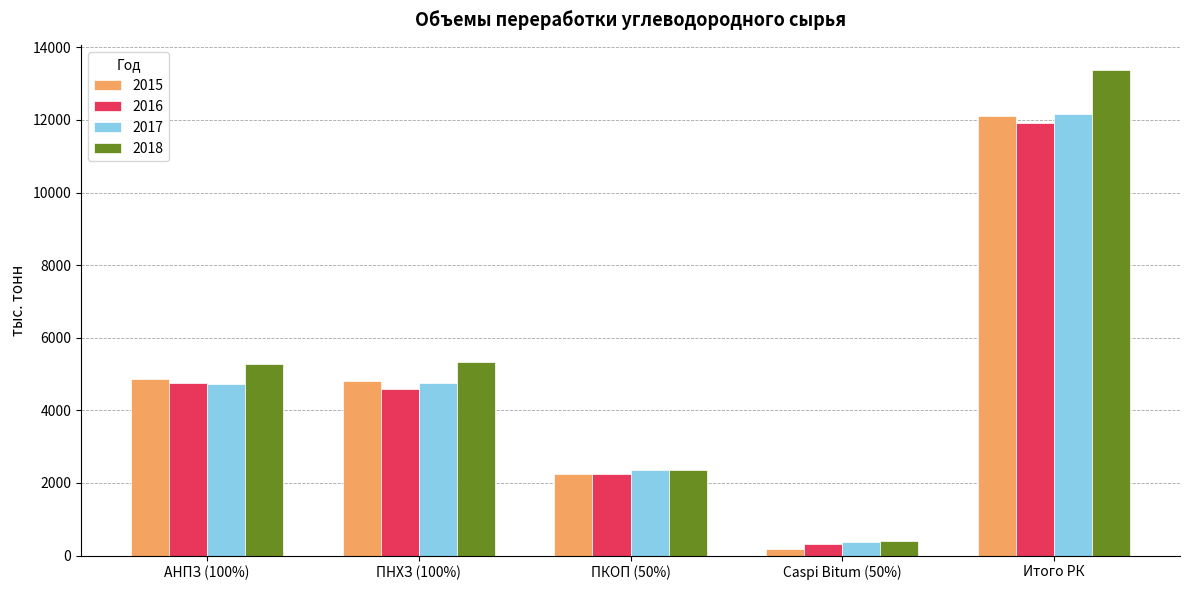

Which series has the largest range (max minus min)?

2018